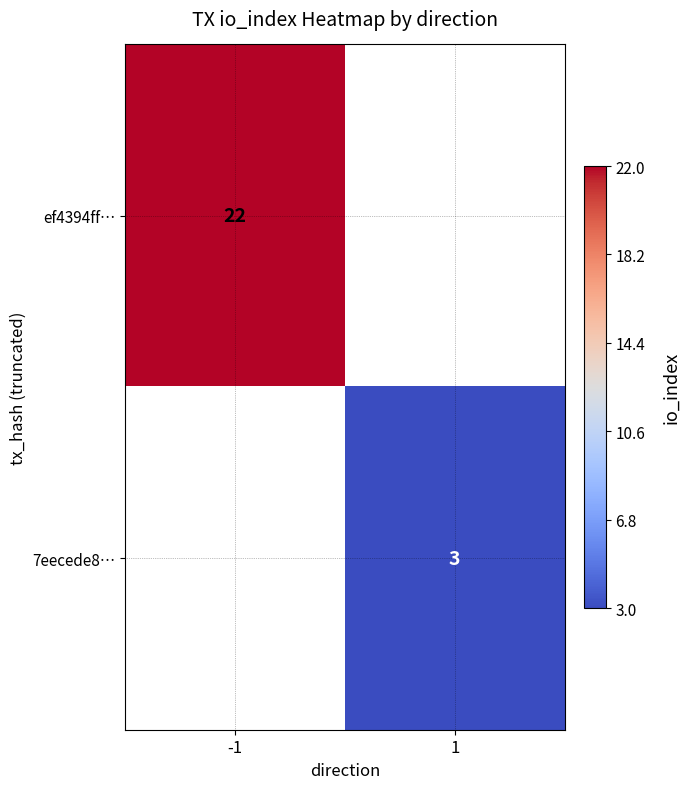

What is the smallest value displayed?

3.0